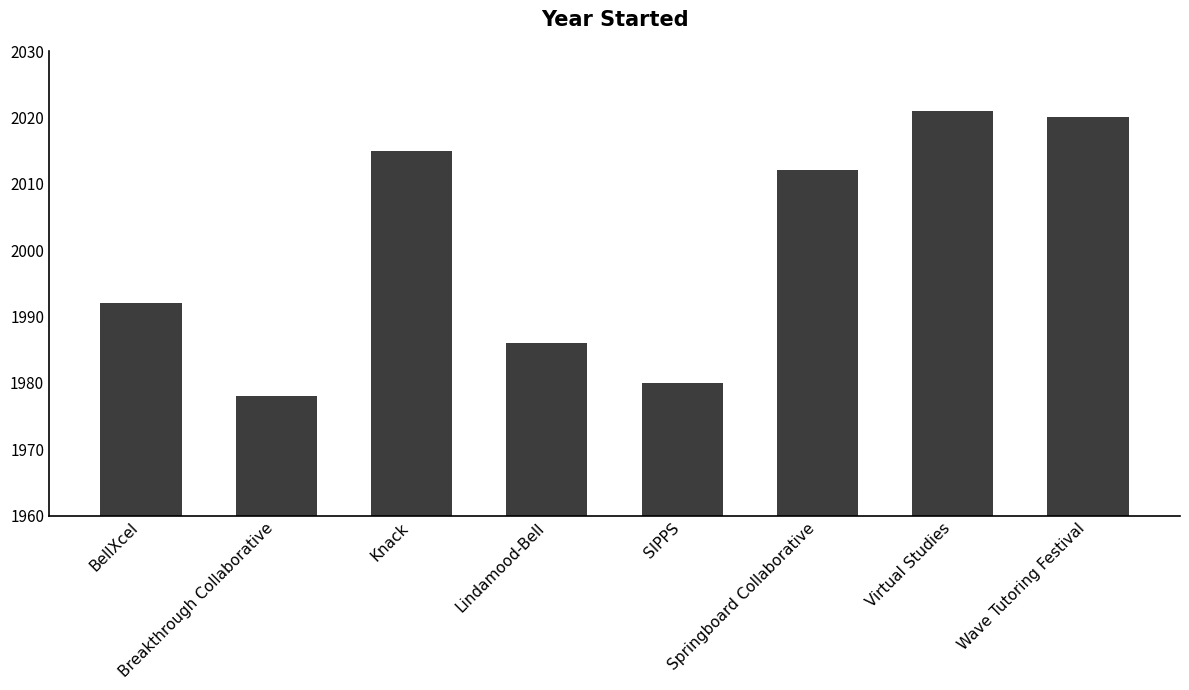

The value at Springboard Collaborative is 2012. True or false?

True